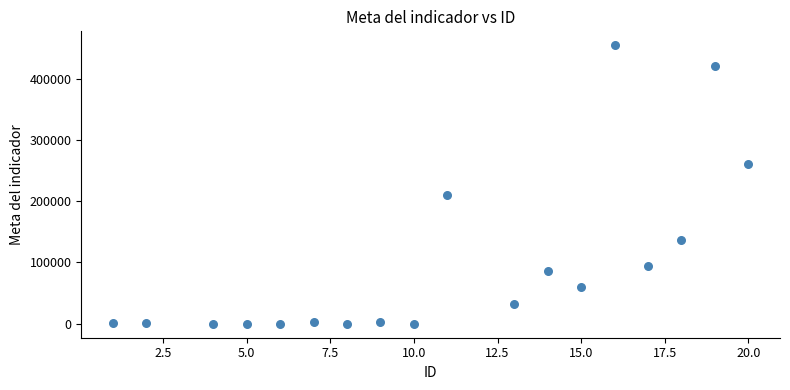

What Y value in the scatter plot is closest to 227141?

210724